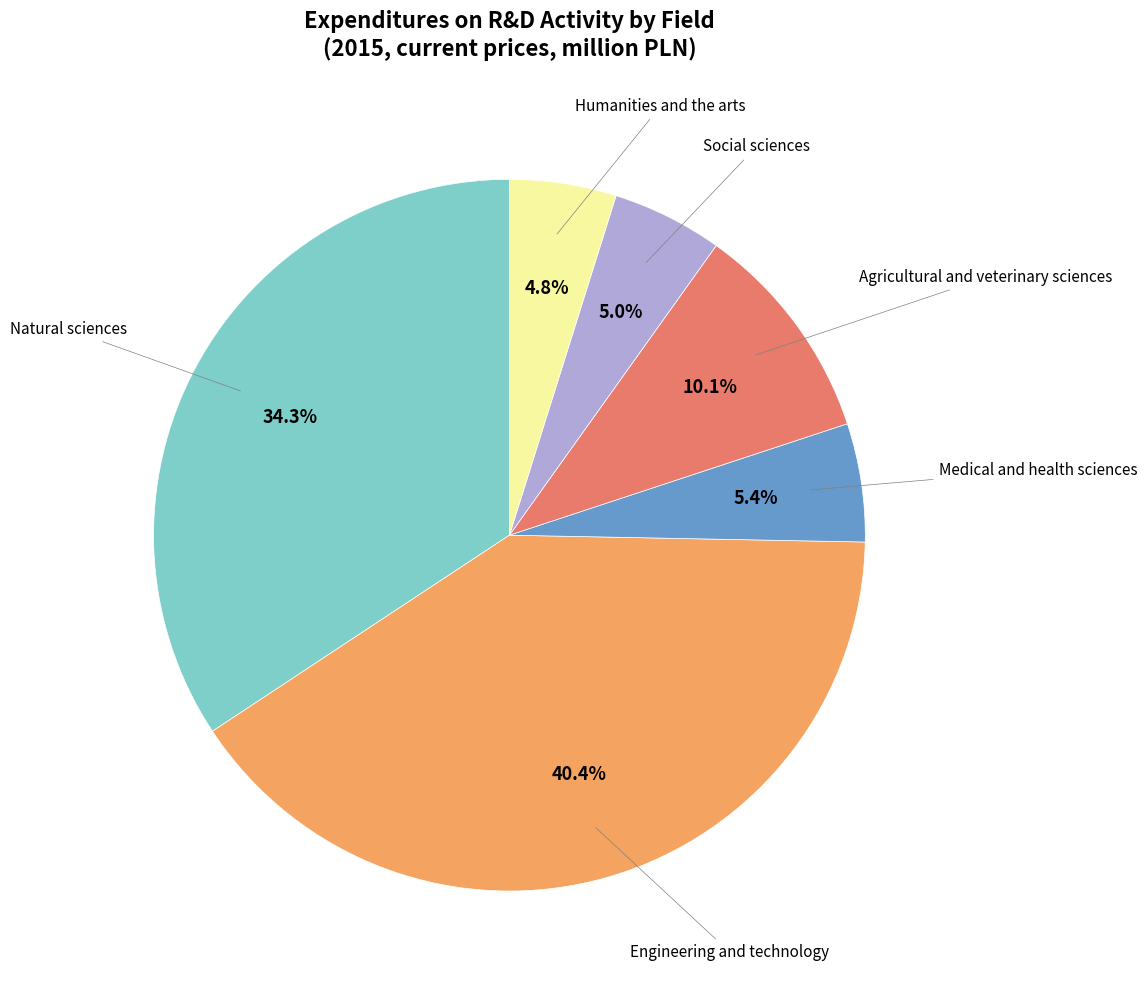

Does any single category account for the majority?

No